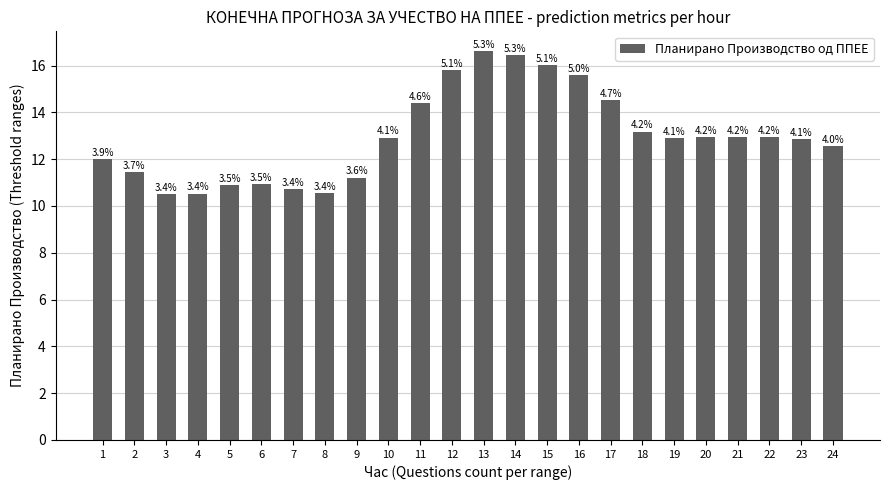

At which category does the chart reach its minimum across all series?

3